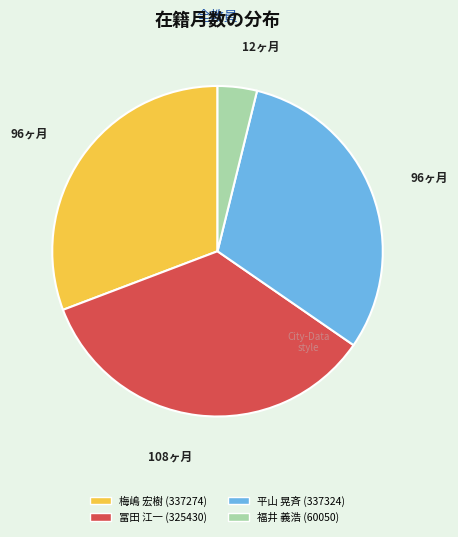

How many slices are in this pie chart?

4